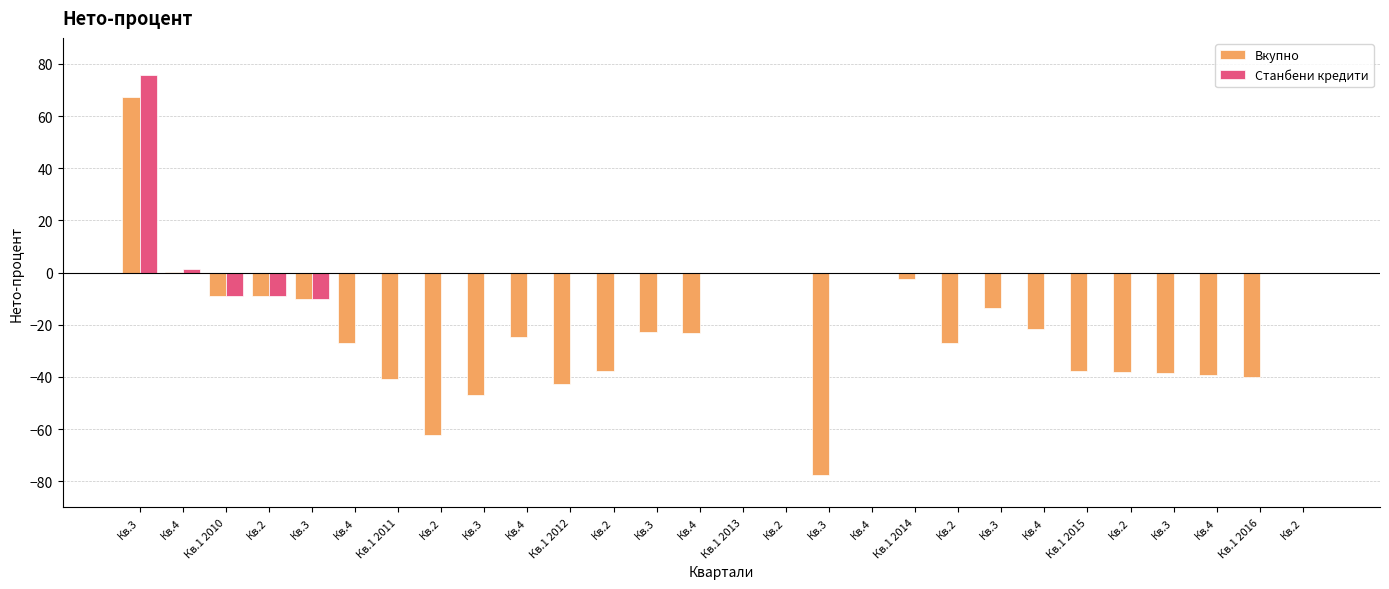

Does the chart contain stacked bars?

No